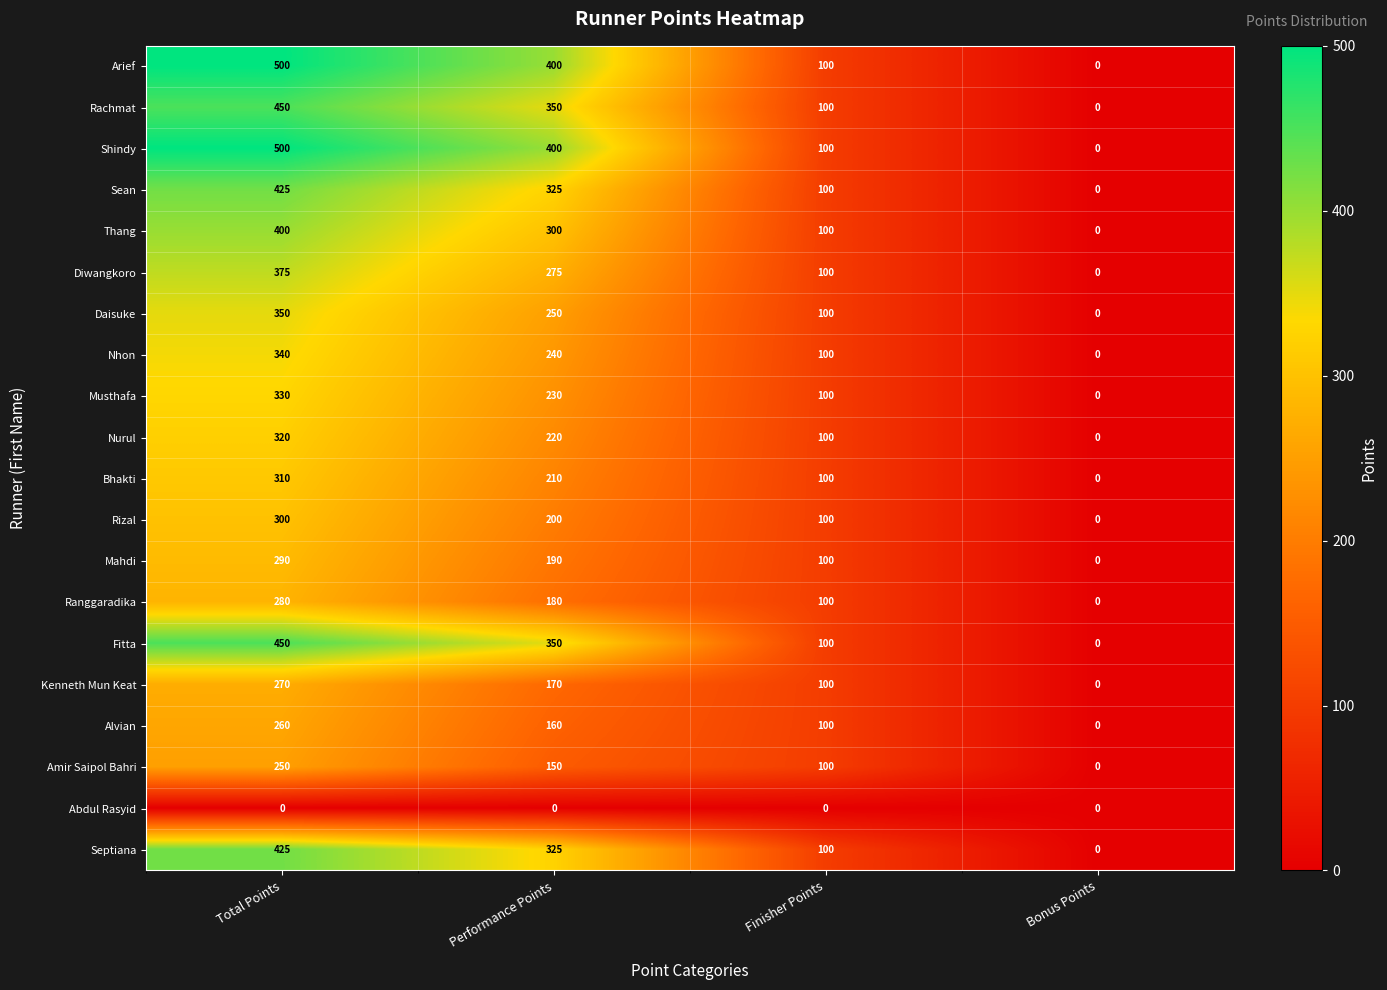

What is the sum of the Sean values at Total Points and Performance Points?

750